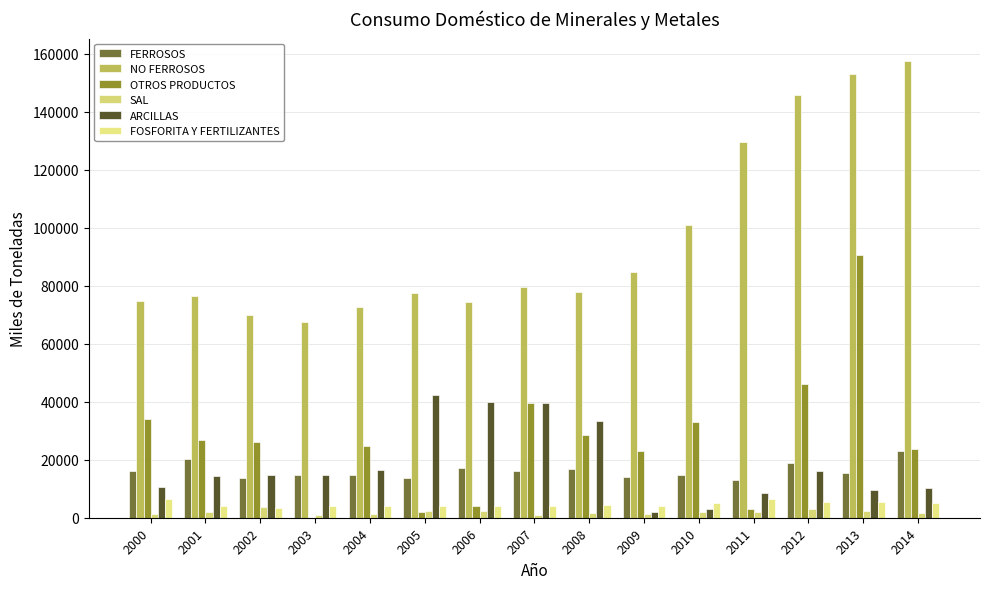

What is the greatest value displayed?

157313.6